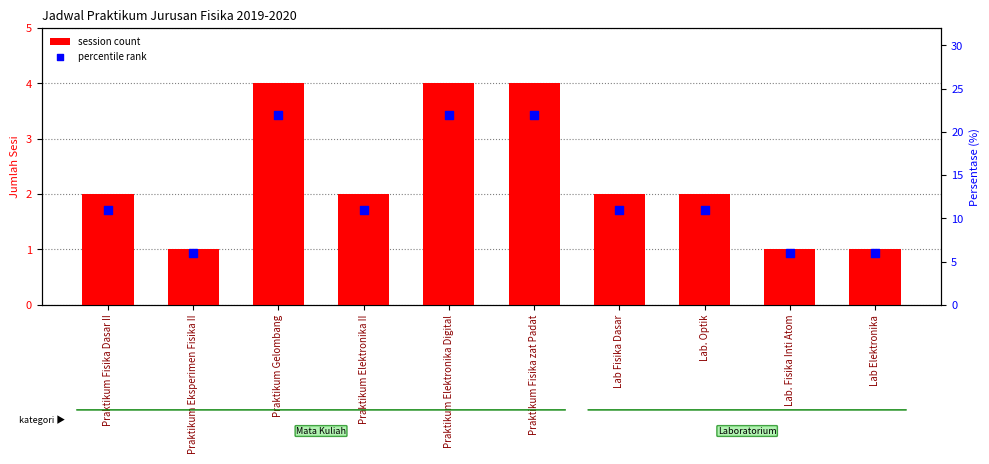

At which category is the sum across all series the highest?

Praktikum Gelombang